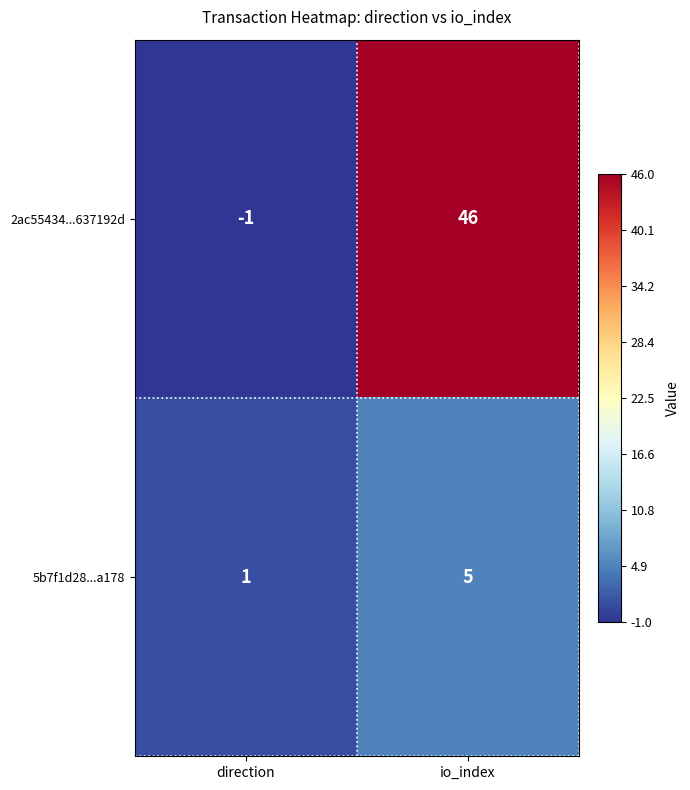

Is it true that 5b7f1d28...a178 equals 2 at io_index?

False